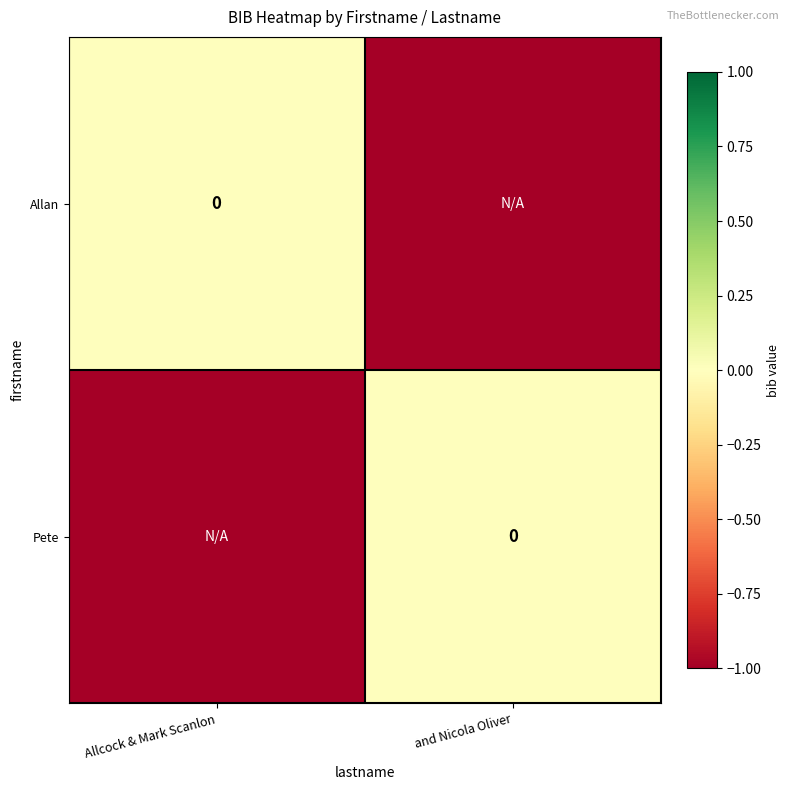

What is the sum of the Allan values at Allcock & Mark Scanlon and and Nicola Oliver?

-1